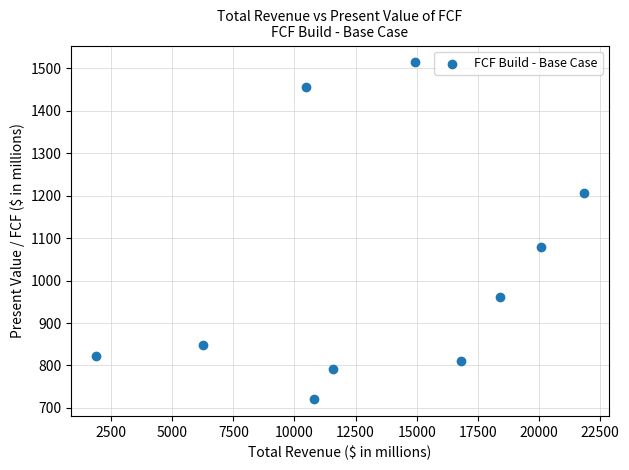

What Y value in the scatter plot is closest to 1117?

1079.6